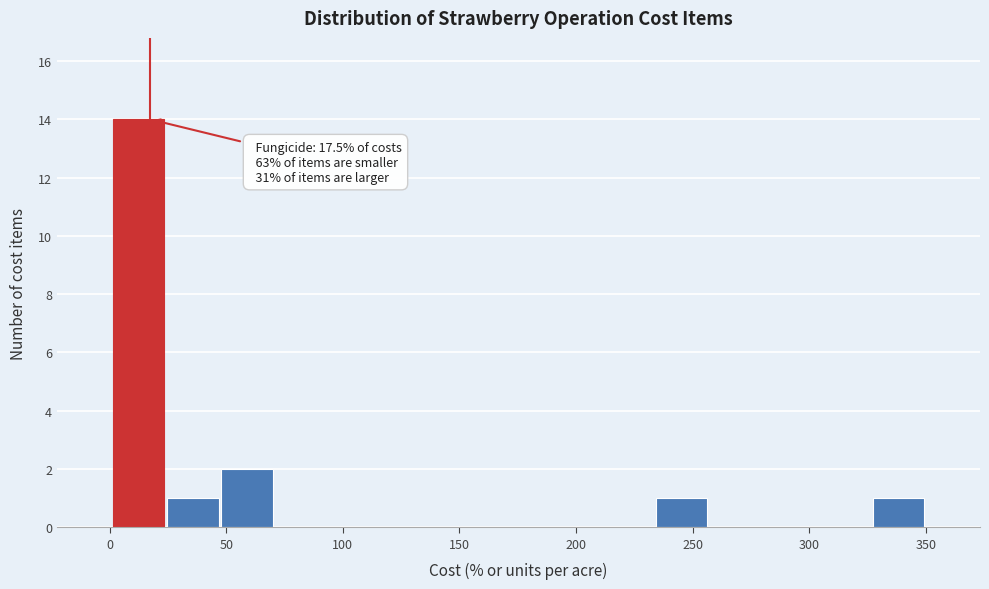

Over which range of the x-axis is the bar tallest?

0 to 25